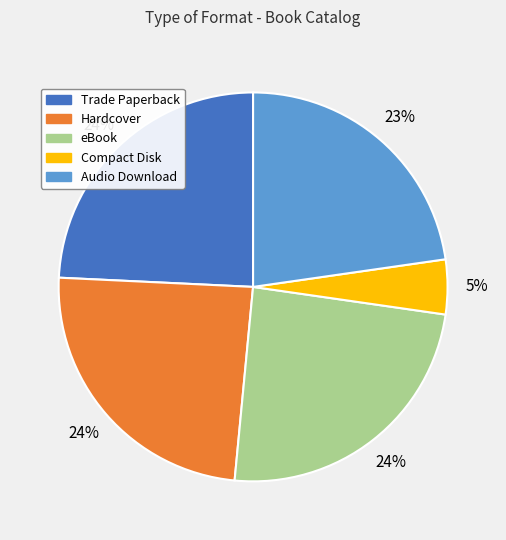

Does any single category account for the majority?

No